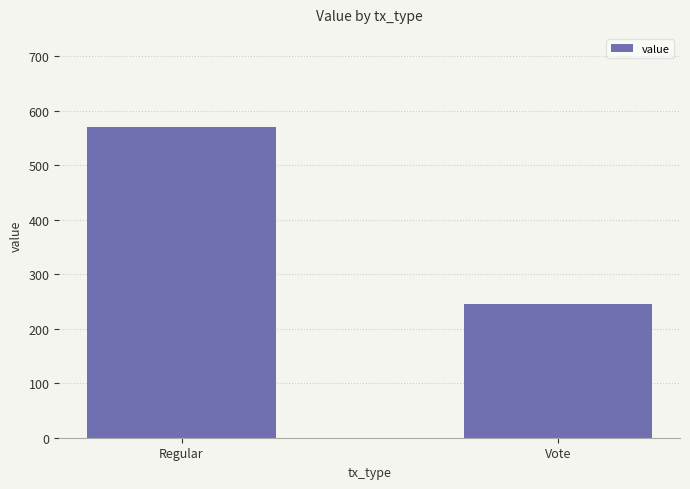

Reading left to right, extract all data points from this chart.

570.3	245.4